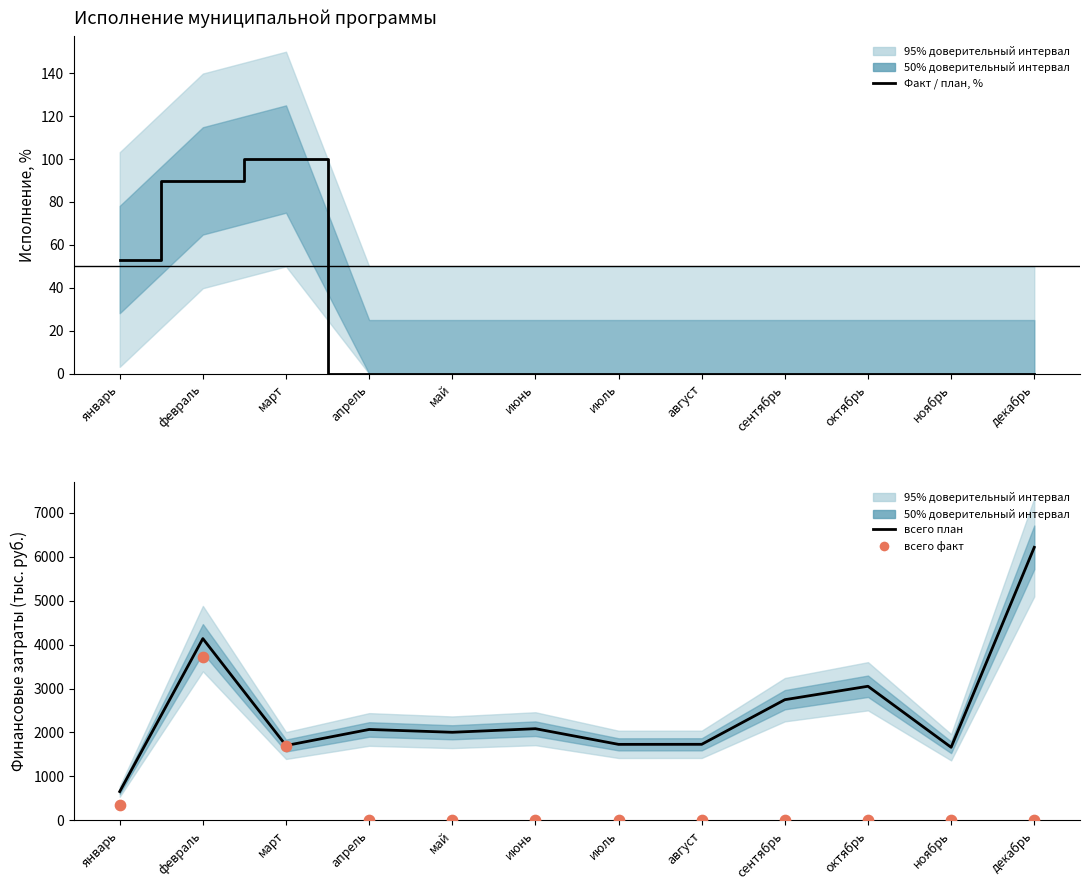

Which series has the widest spread of Y values?

всего_план